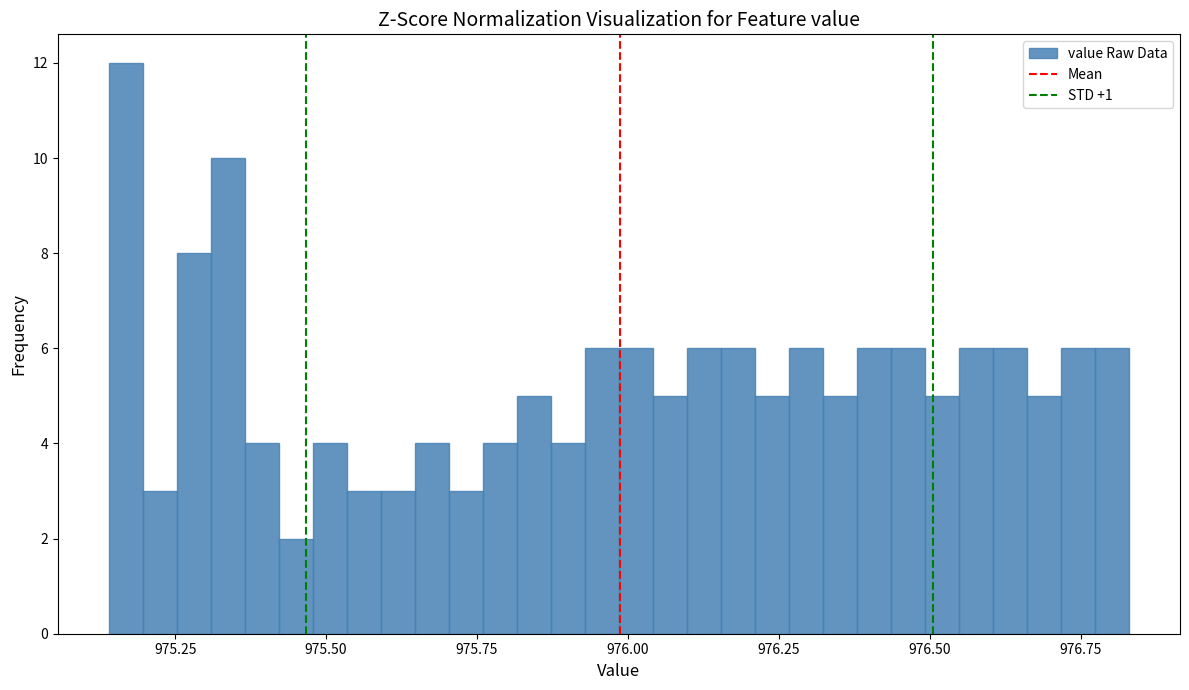

Read against the x-axis, roughly where is the centre of the tallest bar?

975.15